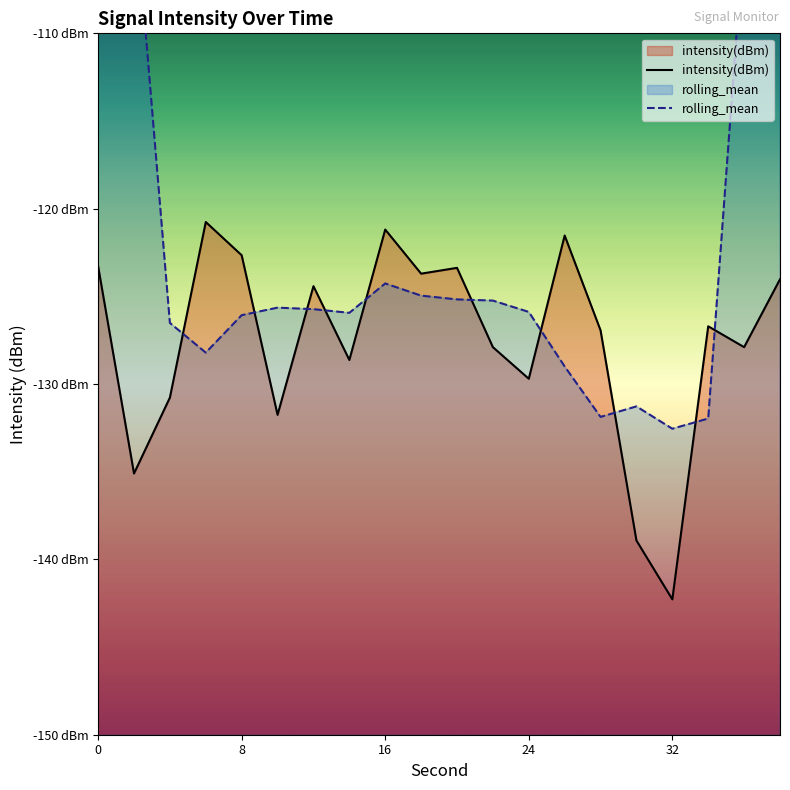

How many intersections are there between intensity(dBm) and rolling_mean?

10